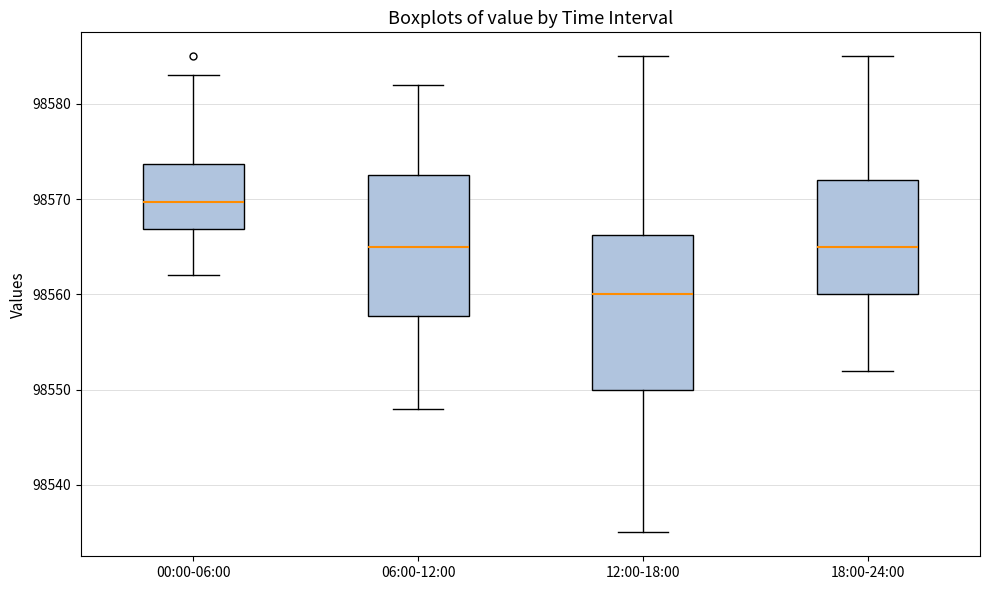

Where does the median line of the box for 12:00-18:00 sit on the y-axis? The values are not printed on the chart, so give them approximately, as read against the axis.

98560